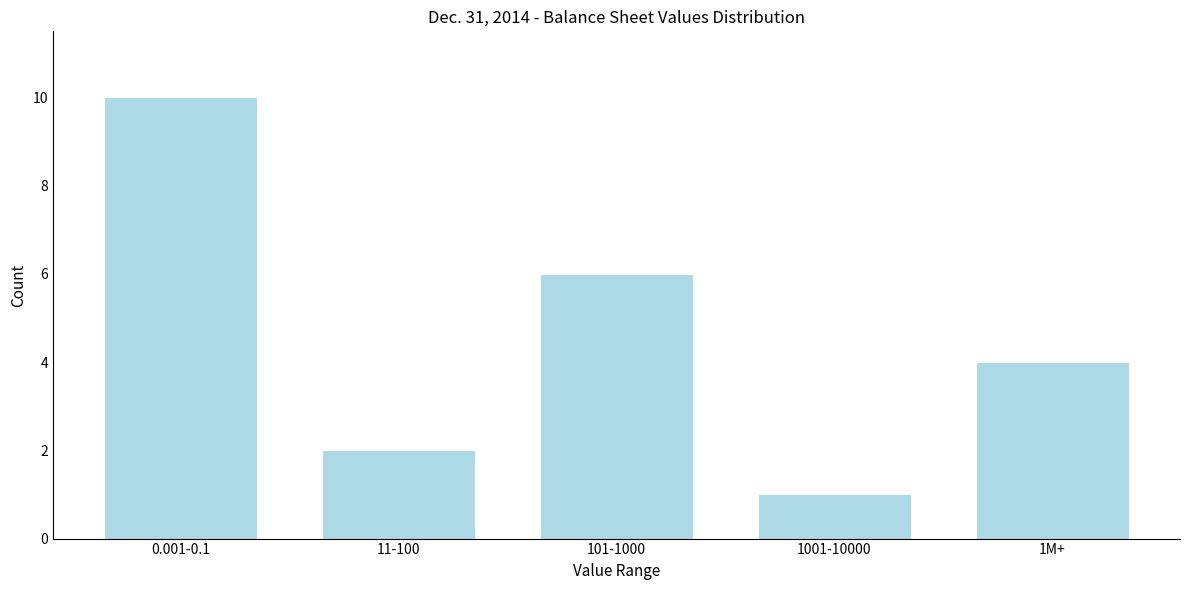

Reading right to left, what are all the values shown in this chart?

4	1	6	2	10